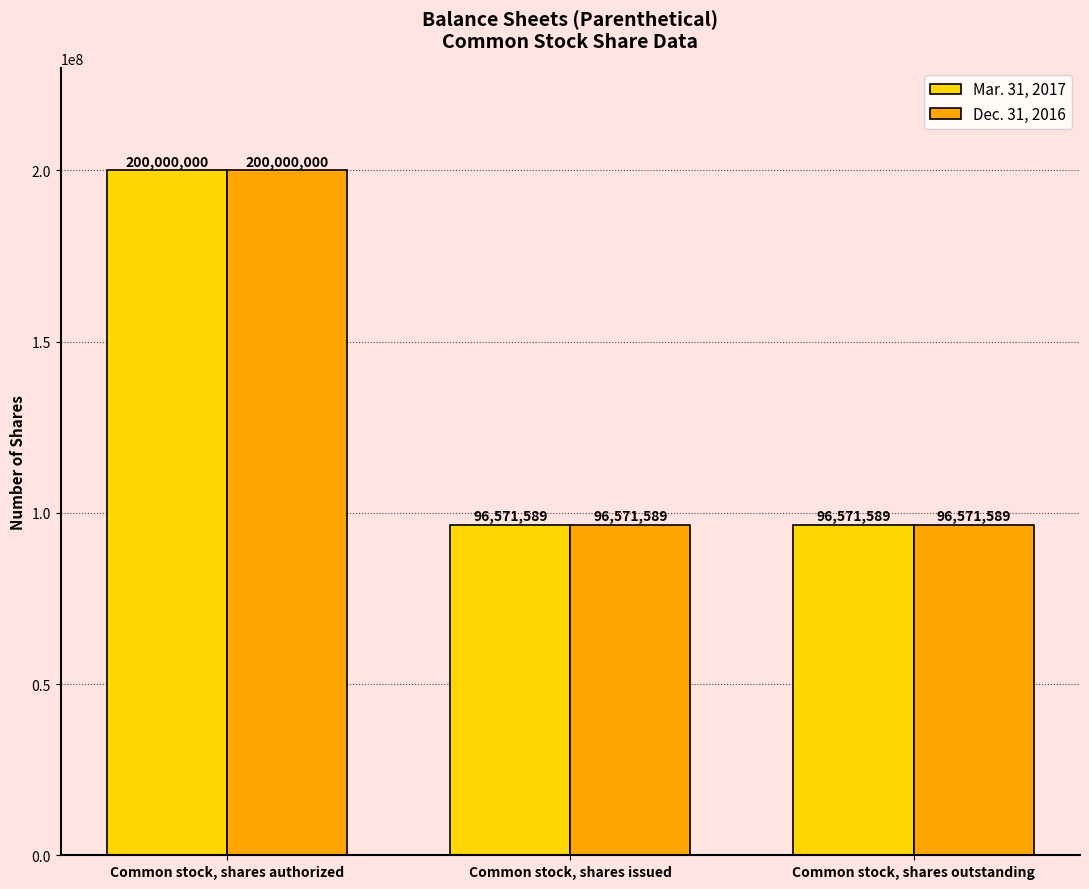

What is the value of the Mar. 31, 2017 bar at the 3rd from the left?

96571589